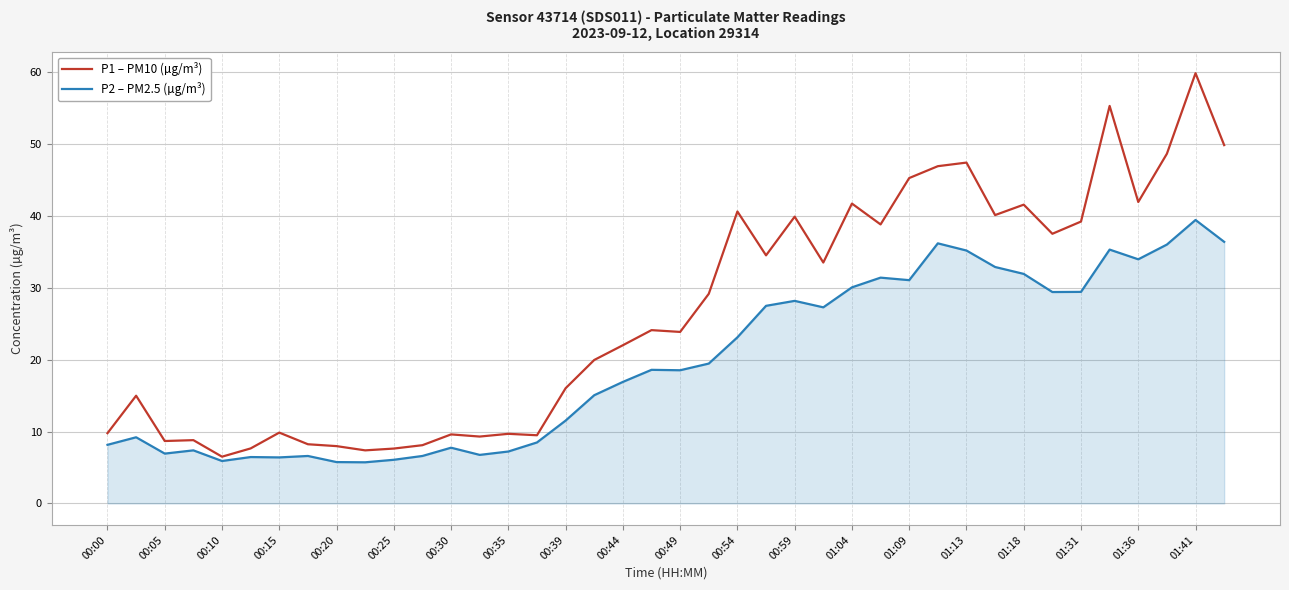

What is the greatest value displayed?

59.8